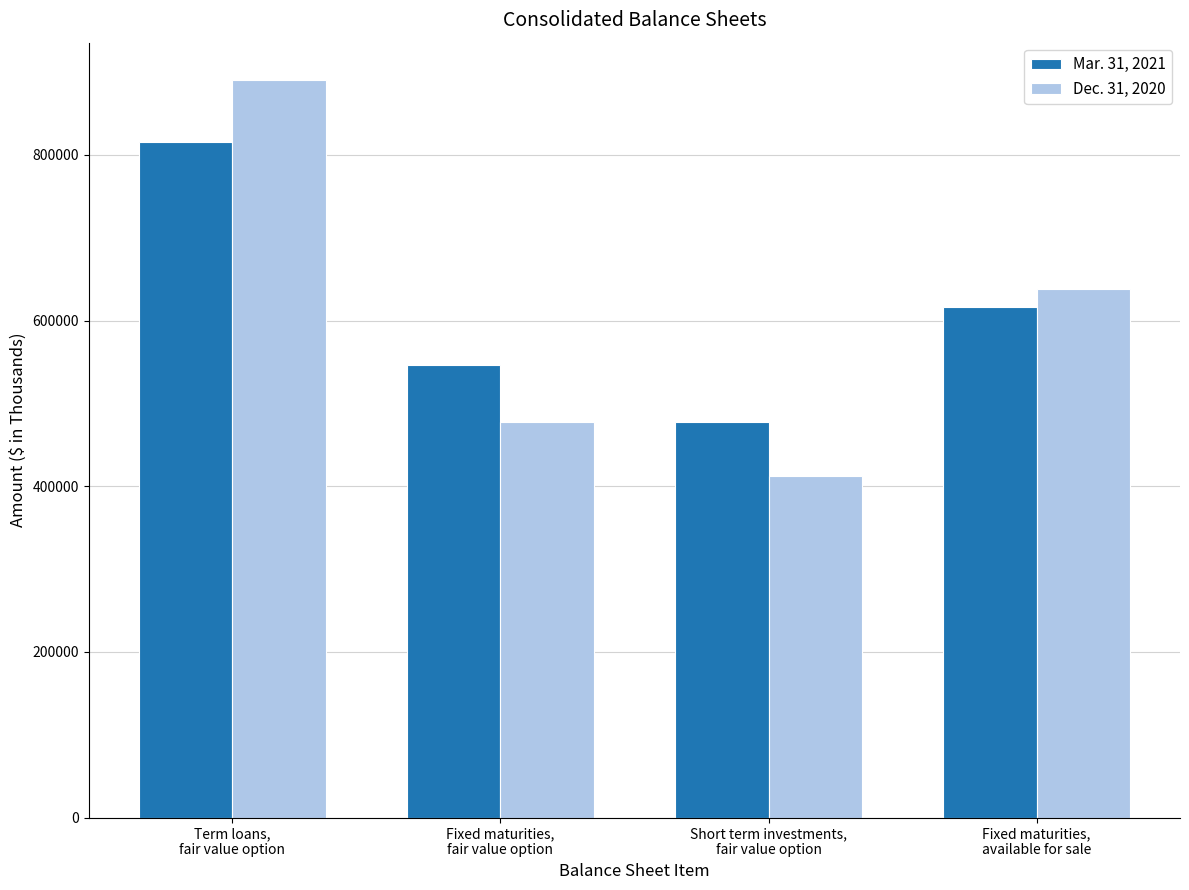

Which series has the largest total across all categories?

Mar. 31, 2021